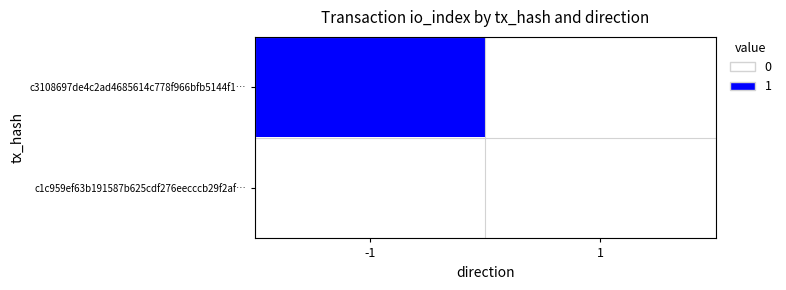

At which category is the sum across all series the highest?

-1